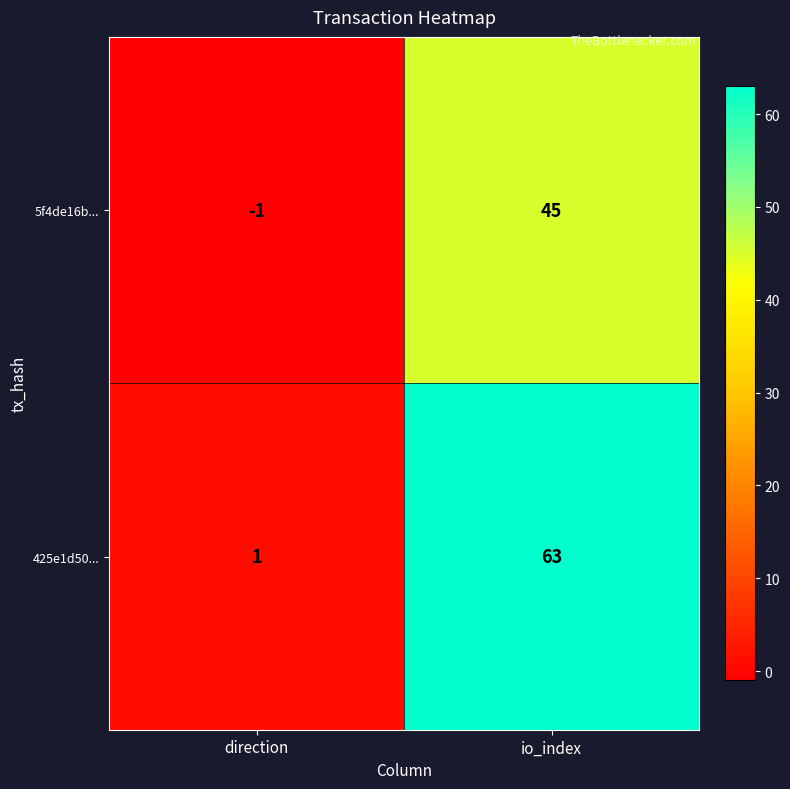

At how many categories does at least one series exceed 41?

1